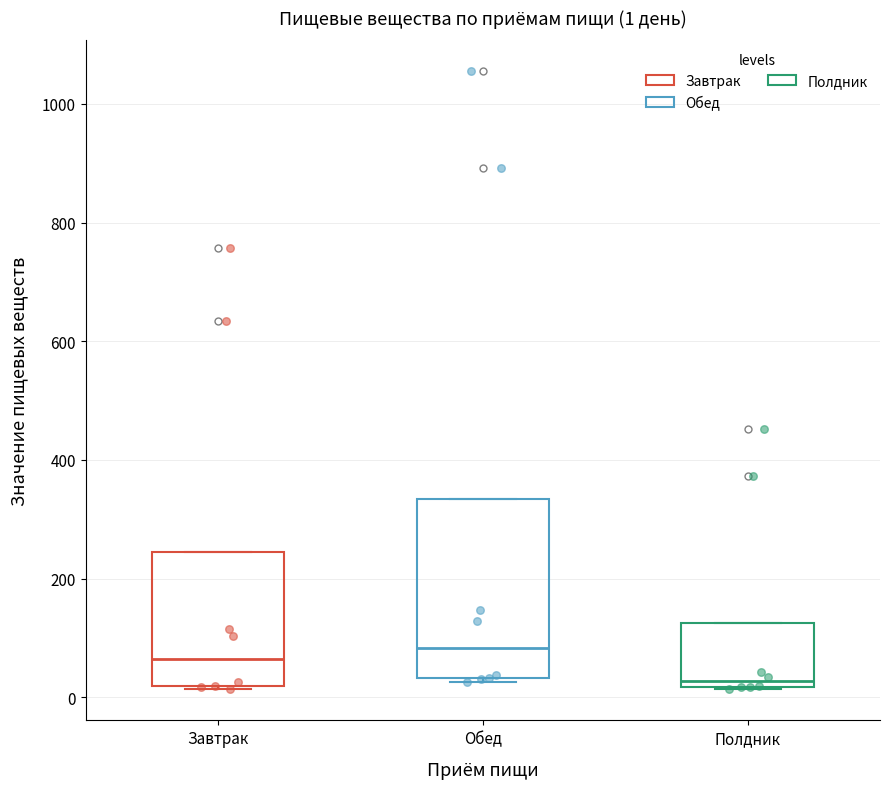

Which box's median line is the lowest?

Полдник